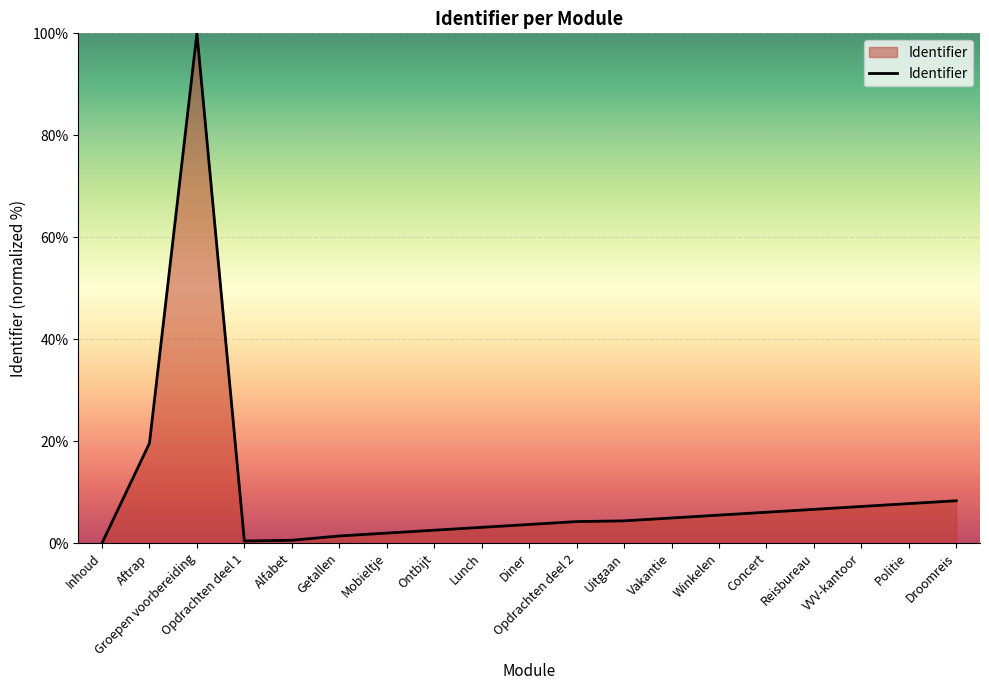

Does the chart display data point markers on the line(s)?

No